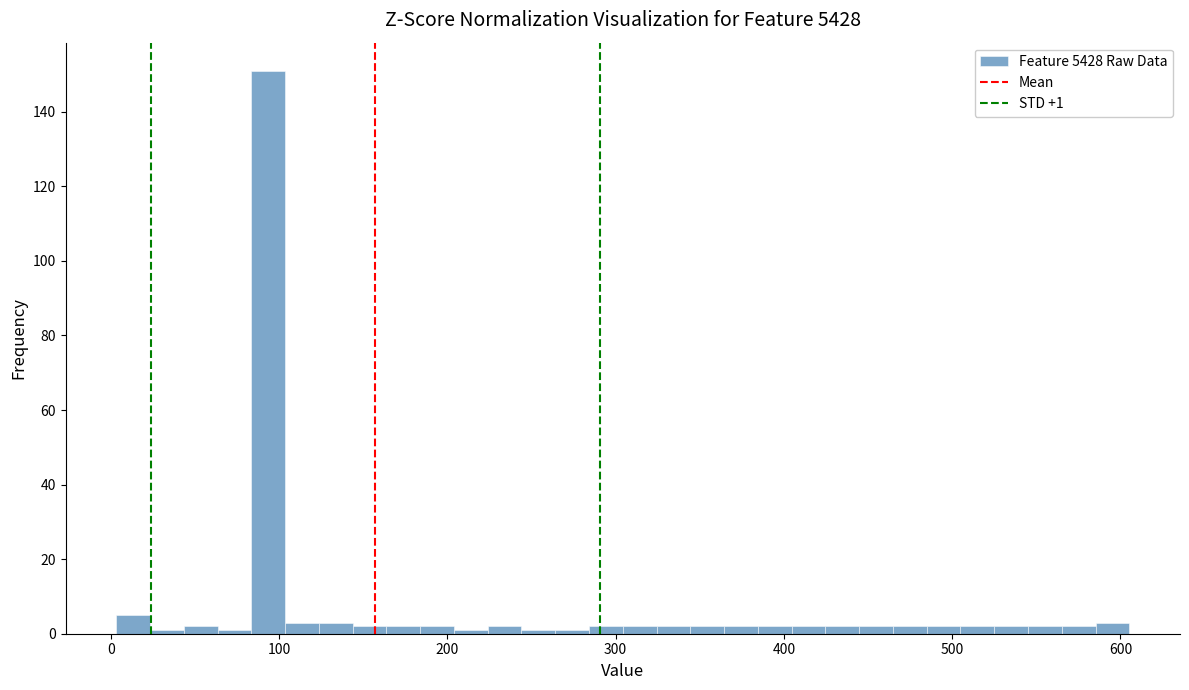

Read against the x-axis, roughly where is the centre of the tallest bar?

90